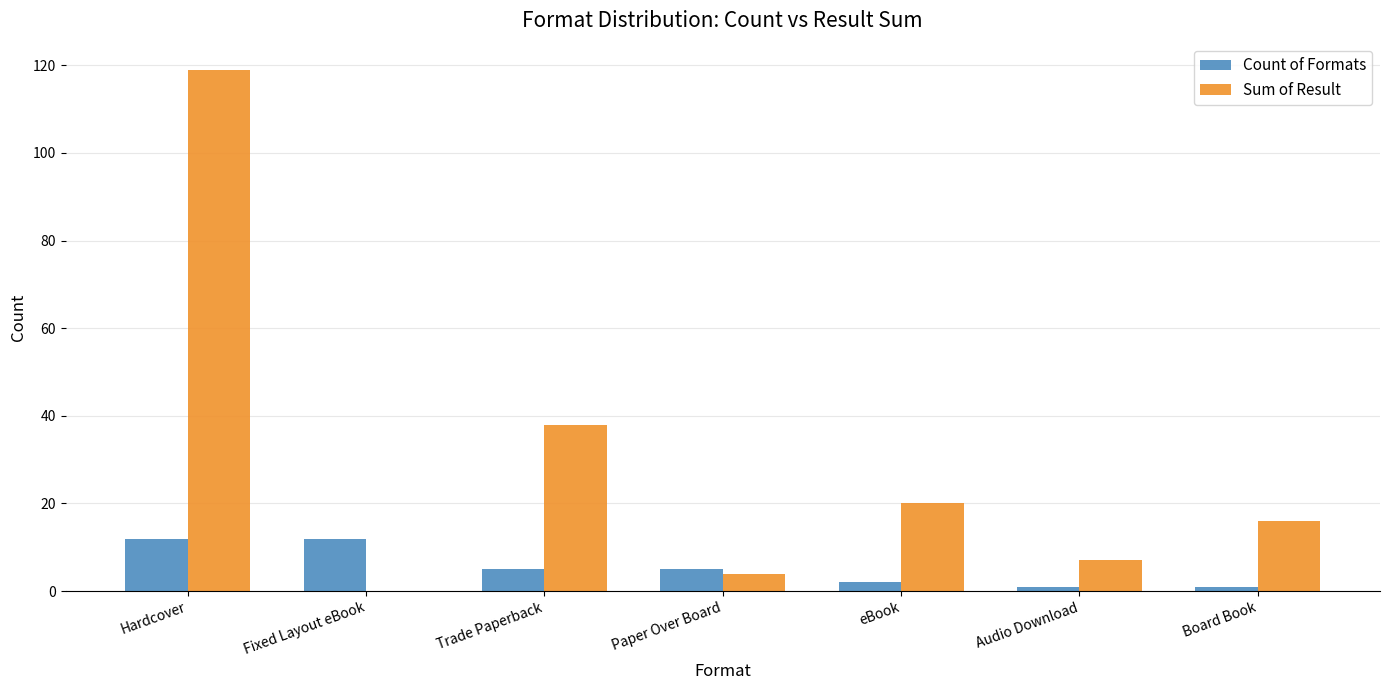

What is the sum of all Count of Formats values?

38